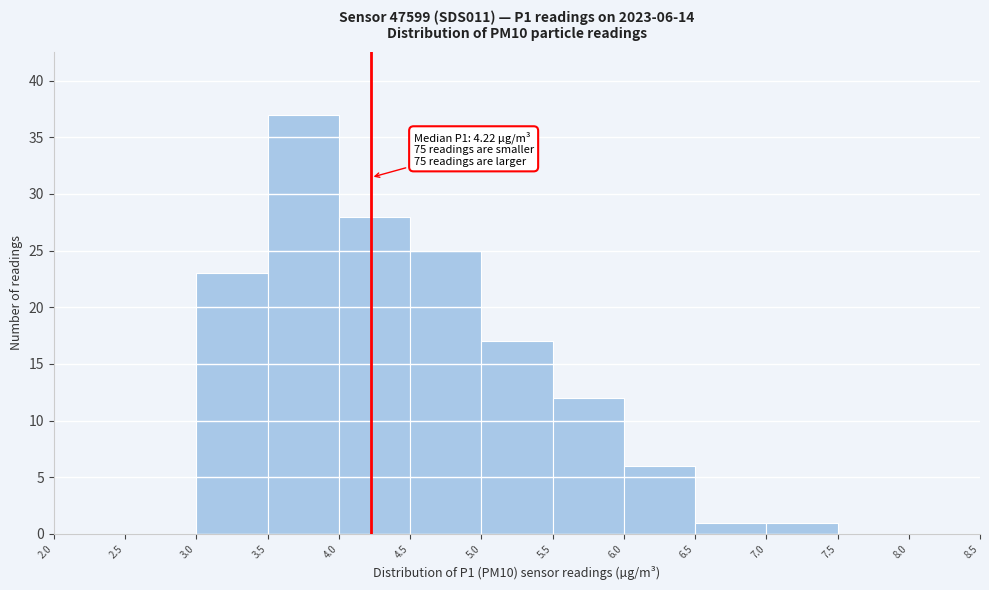

Over which range of the x-axis is the bar tallest?

3.5 to 4.0